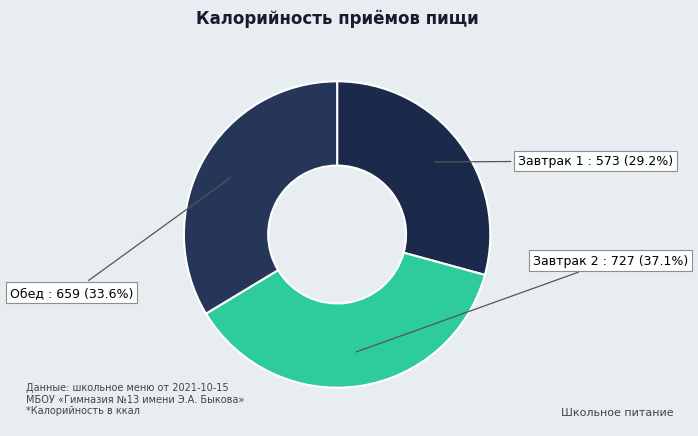

Which slice is the largest?

Завтрак 2